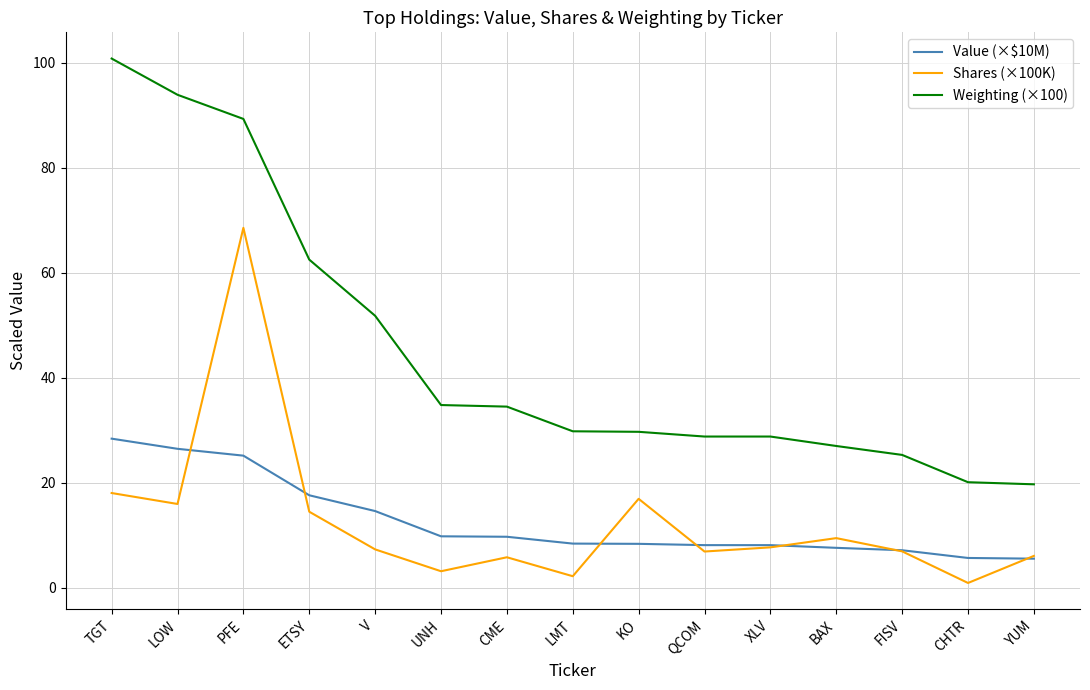

True or false: Weighting (×100) has a value of 62.5 at ETSY.

True